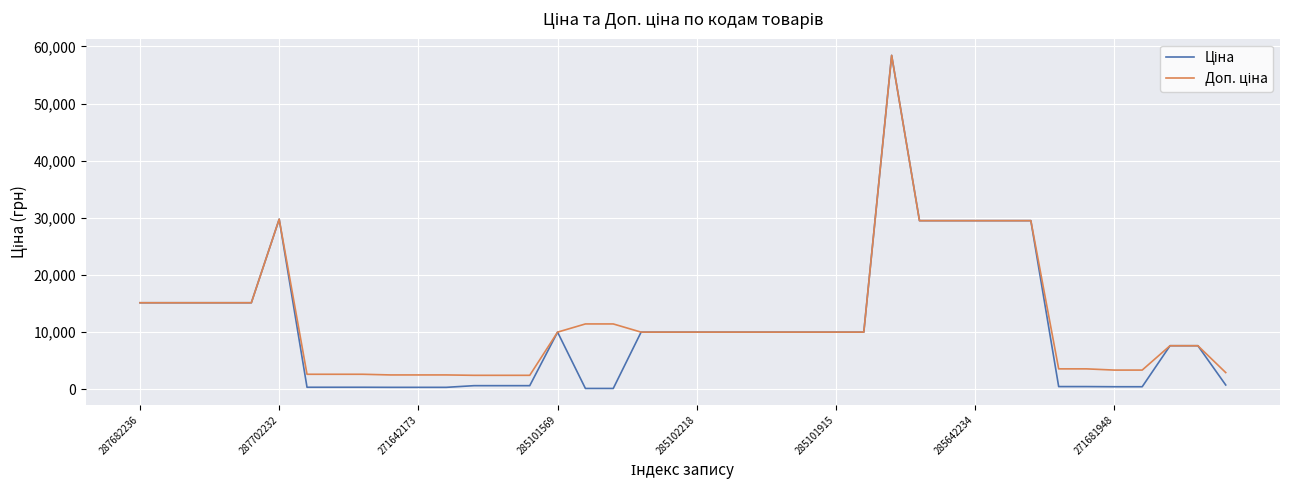

What is the greatest value displayed?

58426.5